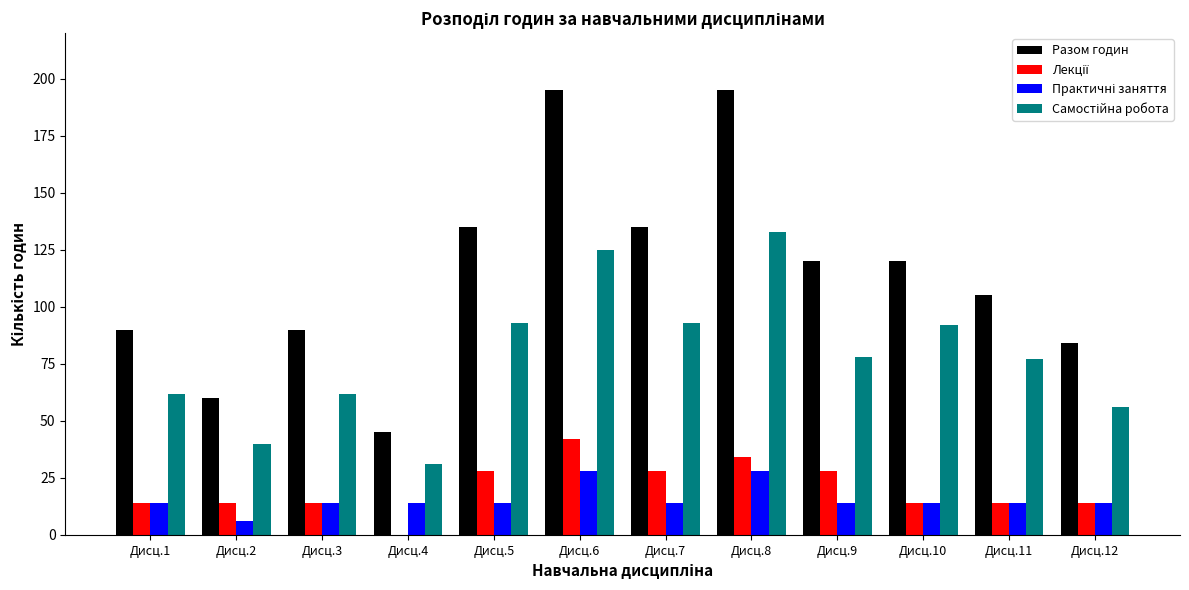

True or false: Разом годин has a value of 31 at Дисц.1.

False